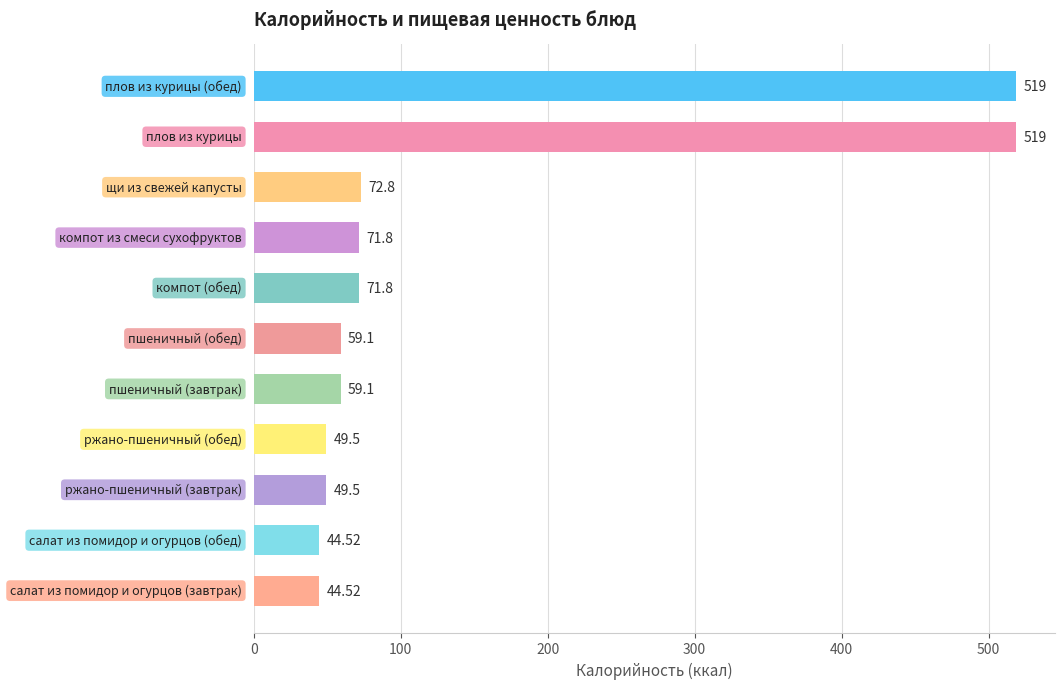

What is the difference between the second highest and minimum values?

474.5